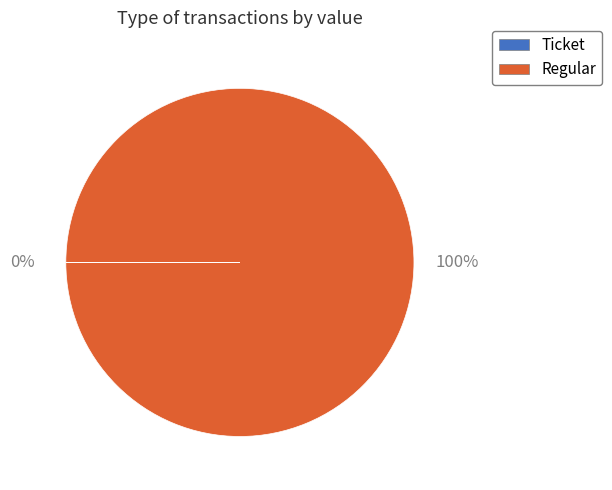

What percentage is the Regular slice, to the nearest percent?

100%